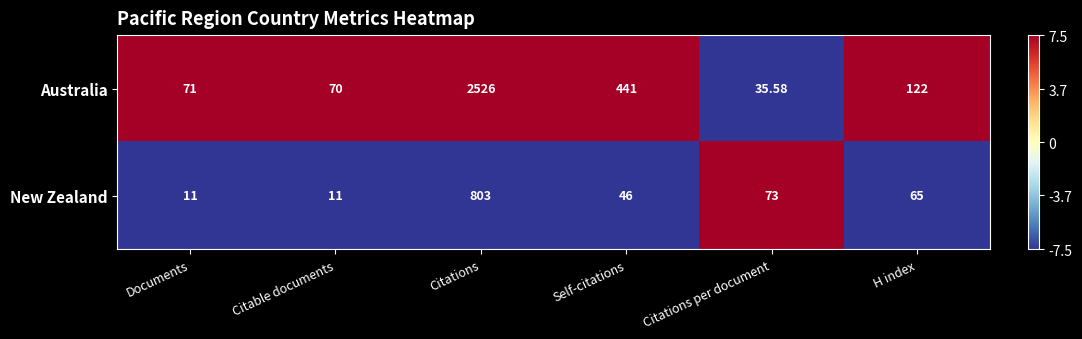

At which category is the sum across all series the highest?

Citations